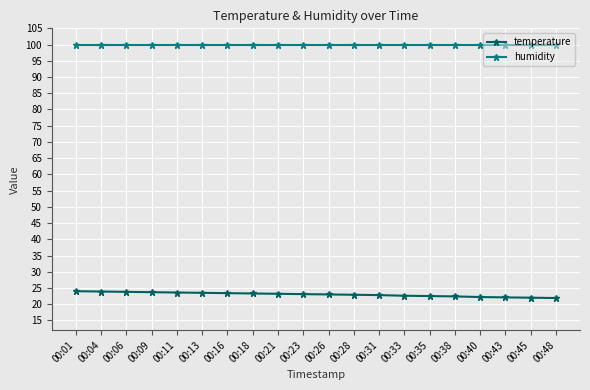

What is the greatest value displayed?

99.9